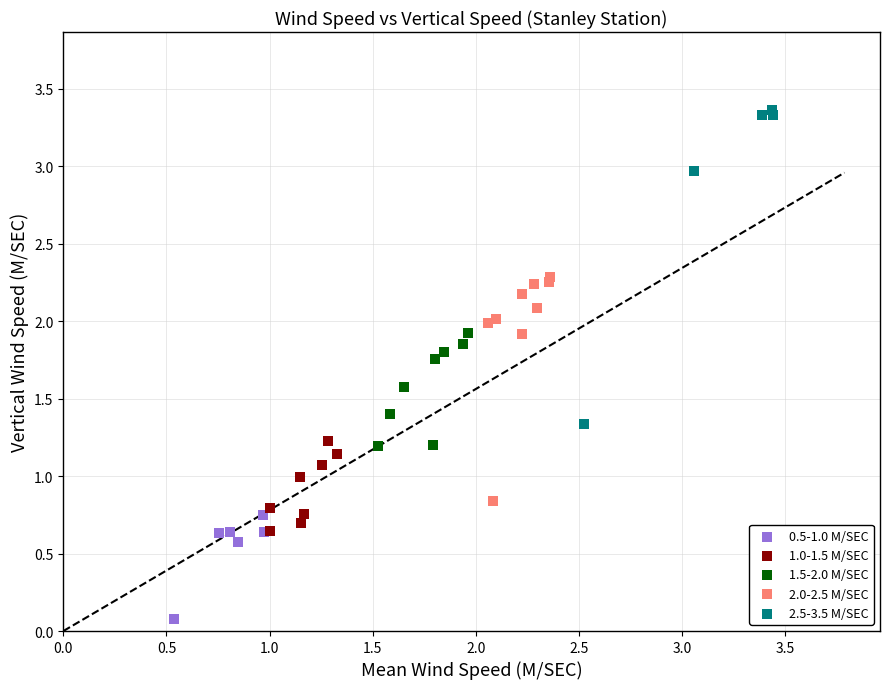

Which series contains the highest Y value?

2.5-3.5 M/SEC